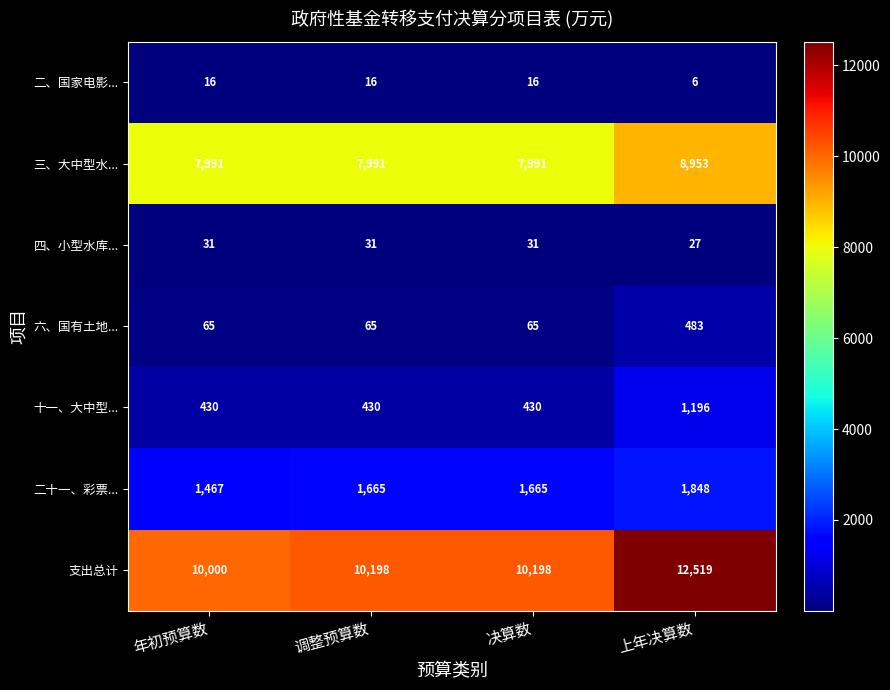

What is the total value across all series at 上年决算数?

25032